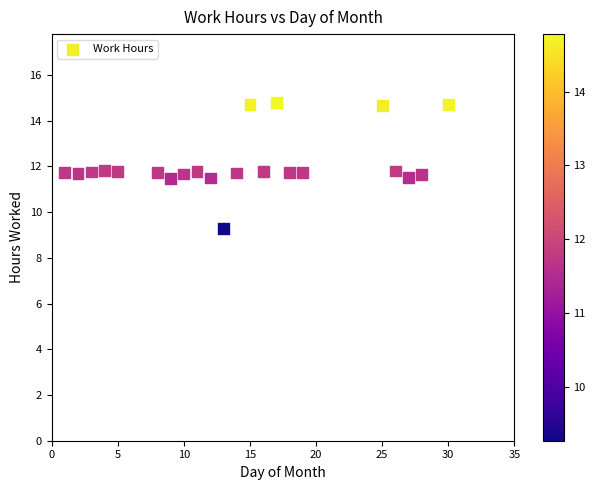

What is the range of Y values (max minus min)?

5.5